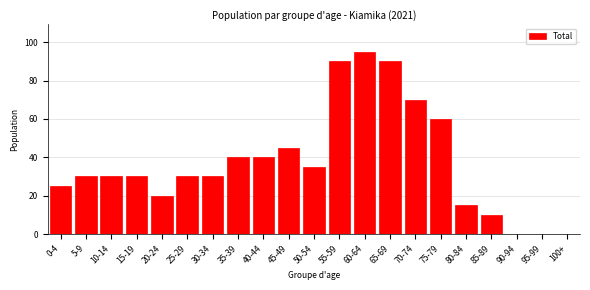

Reading right to left, extract all data points from this chart.

100+=0	95-99=0	90-94=0	85-89=10	80-84=15	75-79=60	70-74=70	65-69=90	60-64=95	55-59=90	50-54=35	45-49=45	40-44=40	35-39=40	30-34=30	25-29=30	20-24=20	15-19=30	10-14=30	5-9=30	0-4=25